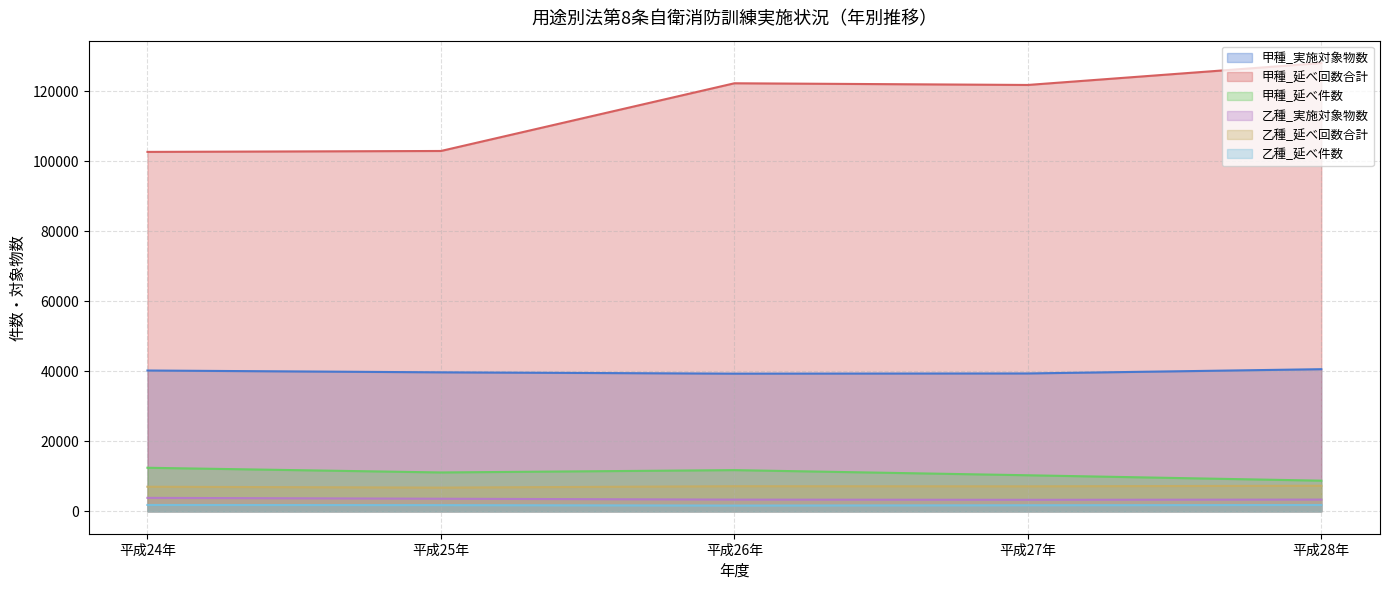

Reading right to left, list all the values displayed in this chart.

甲種_実施対象物数: 平成28年=40577	平成27年=39363	平成26年=39306	平成25年=39680	平成24年=40202
甲種_延べ回数合計: 平成28年=127983	平成27年=121735	平成26年=122216	平成25年=102885	平成24年=102623
甲種_延べ件数: 平成28年=8748	平成27年=10292	平成26年=11759	平成25年=11093	平成24年=12433
乙種_実施対象物数: 平成28年=3352	平成27年=3286	平成26年=3342	平成25年=3593	平成24年=3839
乙種_延べ回数合計: 平成28年=7304	平成27年=7131	平成26年=7166	平成25年=6766	平成24年=7014
乙種_延べ件数: 平成28年=1806	平成27年=1730	平成26年=1642	平成25年=1766	平成24年=1814